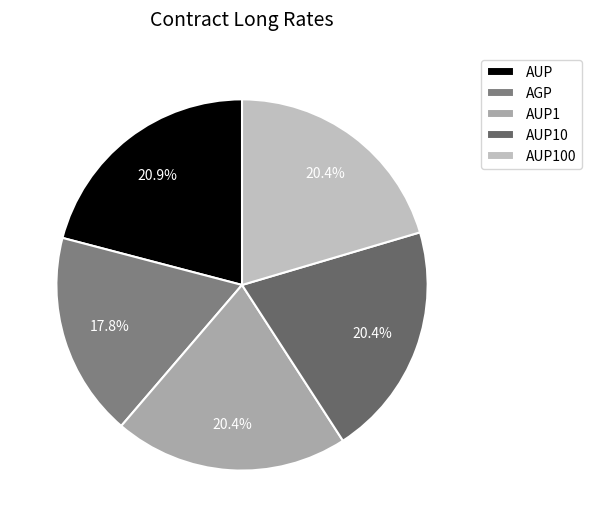

Is the sum of AUP100 and AUP1 greater than half?

No